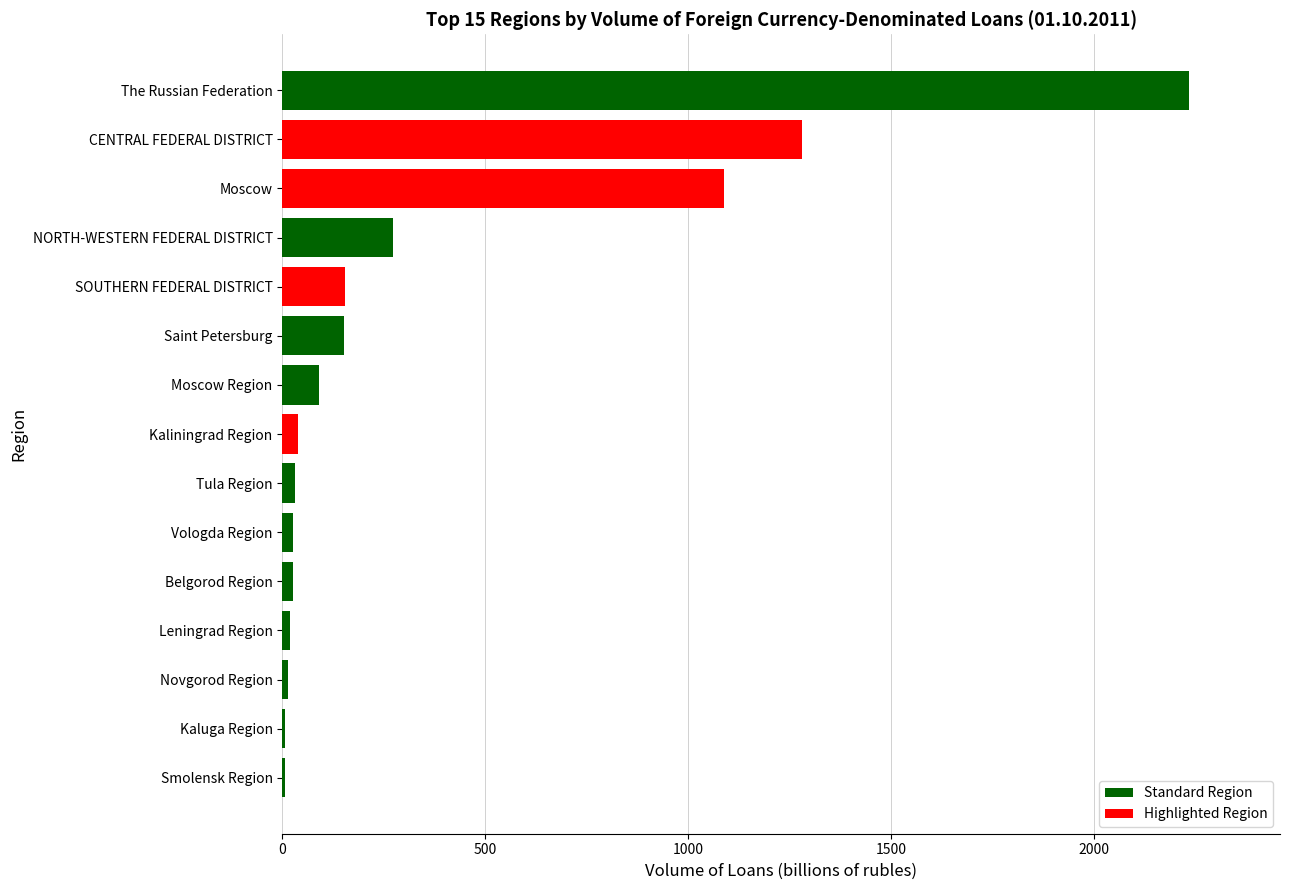

What is the change in value from NORTH-WESTERN FEDERAL DISTRICT to Moscow?

+814.8